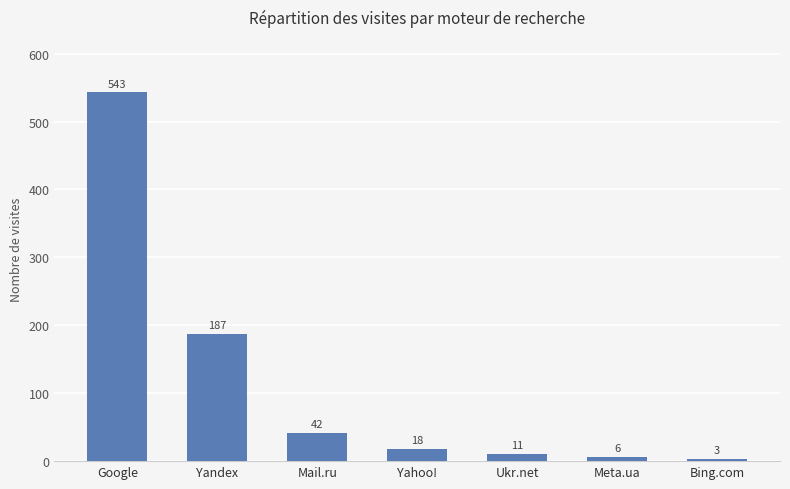

Which label corresponds to the smallest value in the chart?

Bing.com